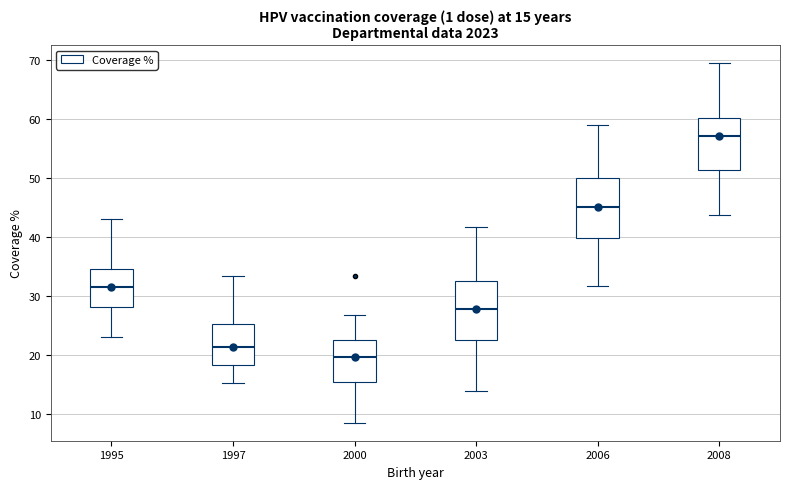

Which box's median line is the lowest?

2000